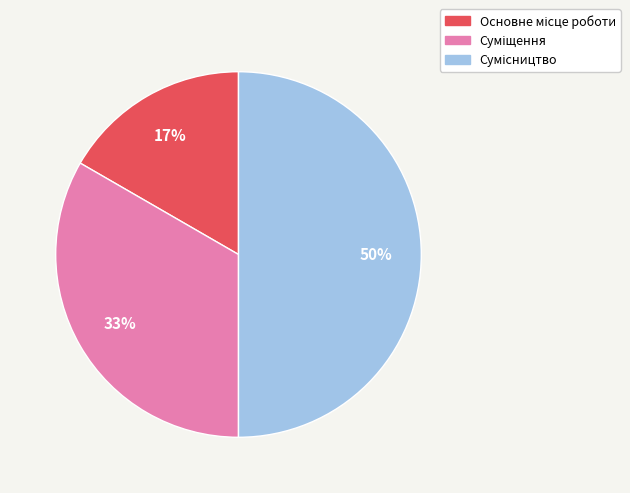

To the nearest percent, what is the average slice percentage?

33%